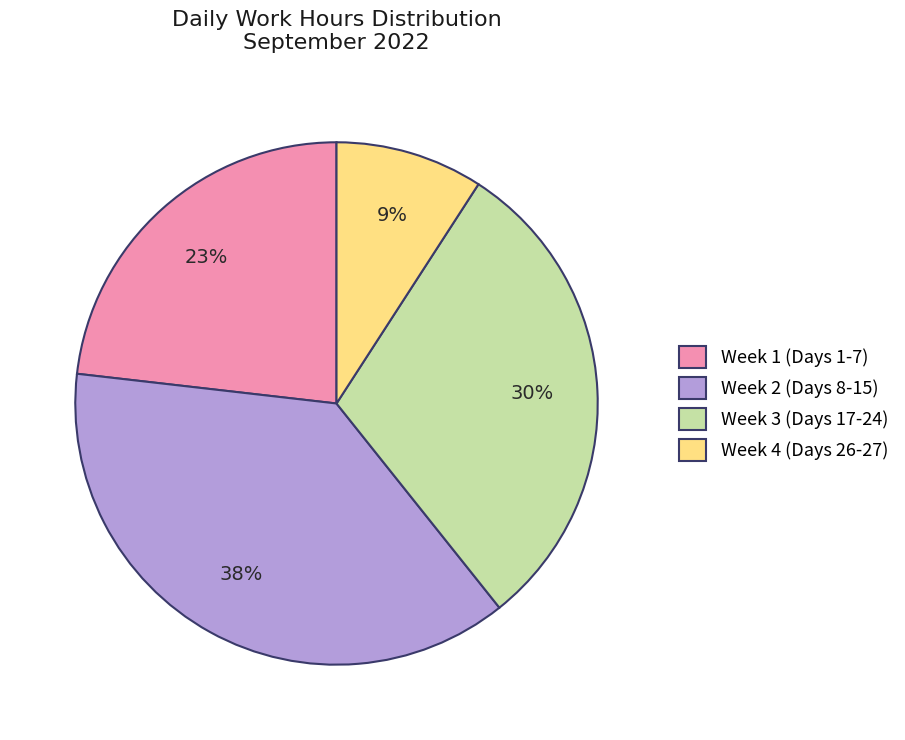

True or false: Week 4 (Days 26-27) accounts for 9% of the total.

True